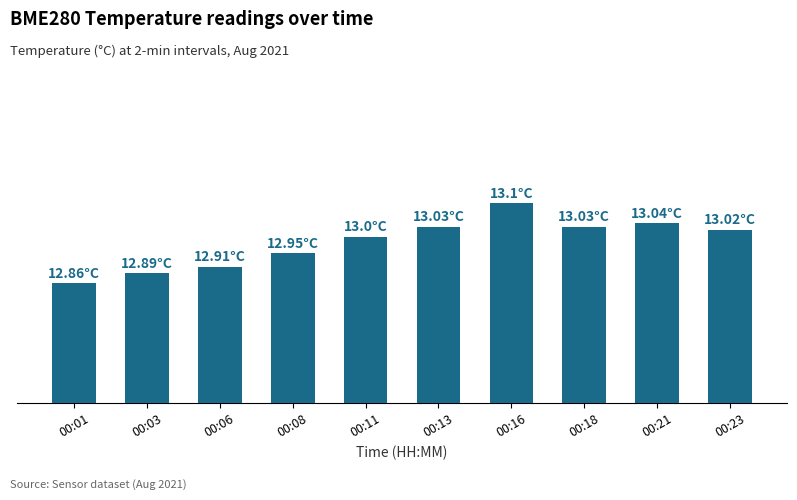

Does the chart contain any negative values?

No